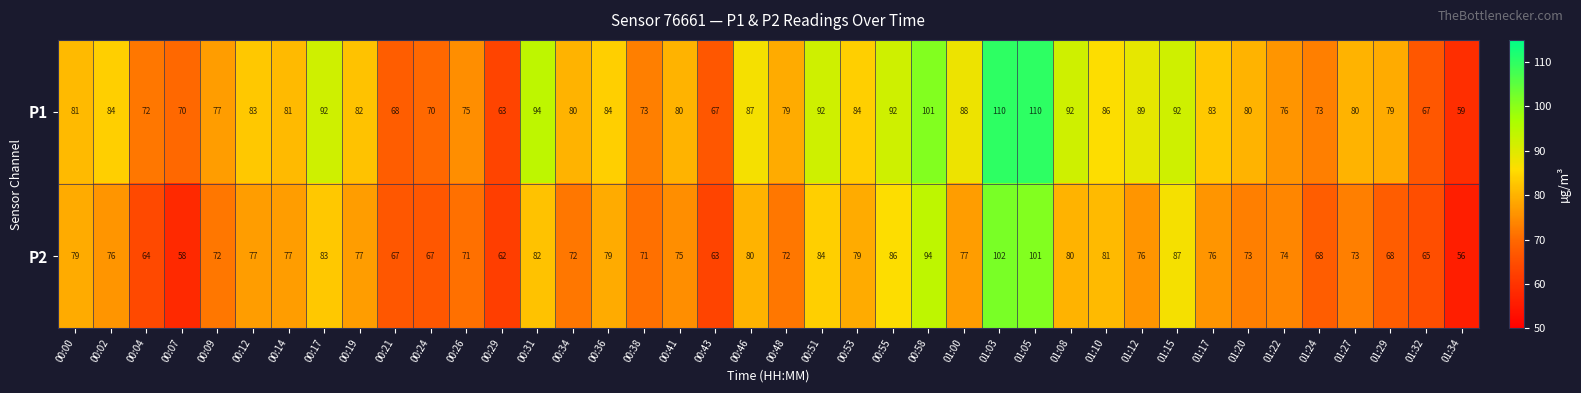

Where does the P2 series first go above 76?

00:00